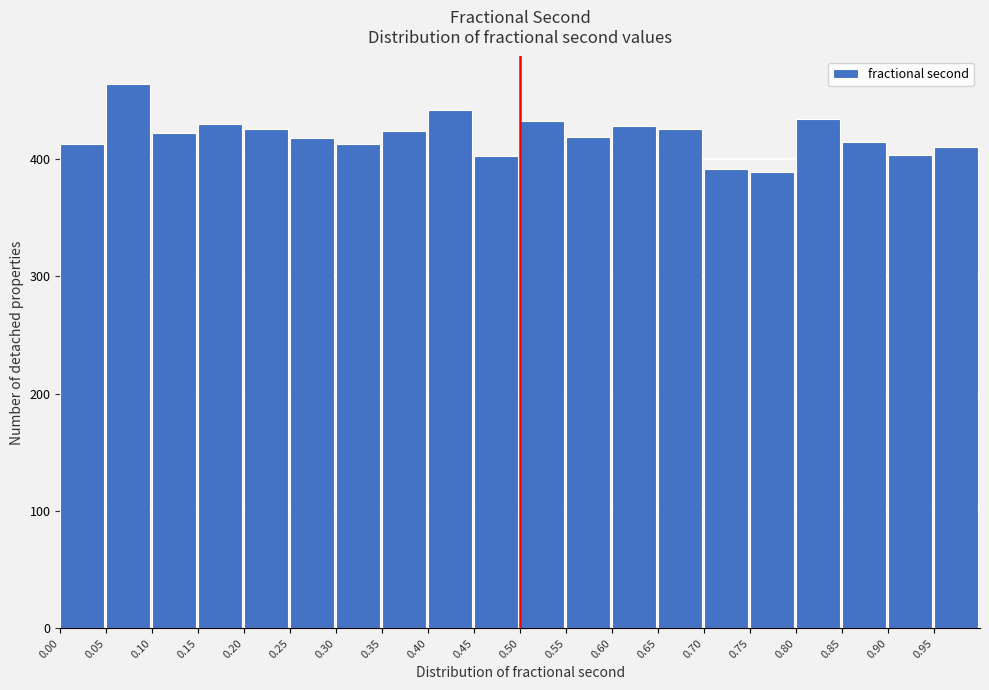

Which range on the x-axis has the tallest bar?

0.05 to 0.10